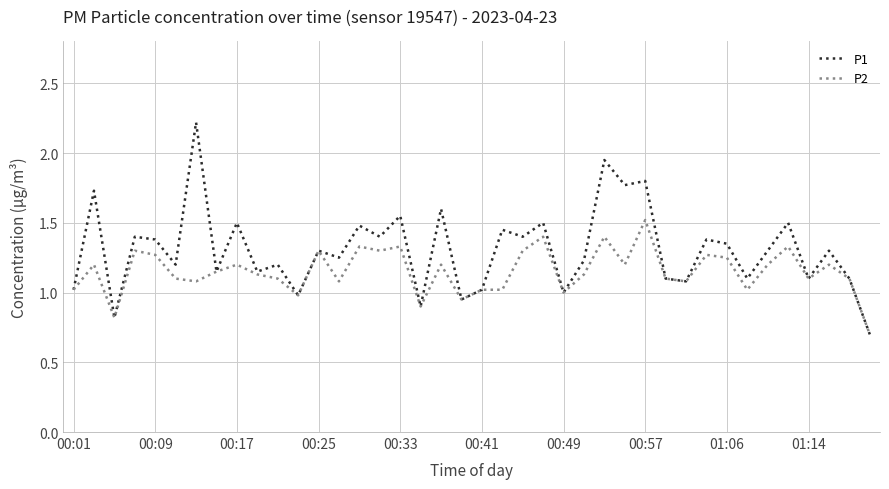

List the series in order of their peak value, lowest first.

P2, P1